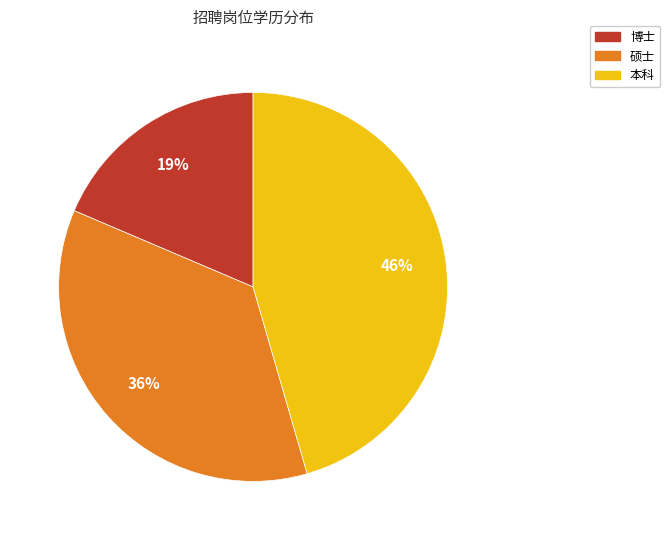

Which slice is the smallest?

博士